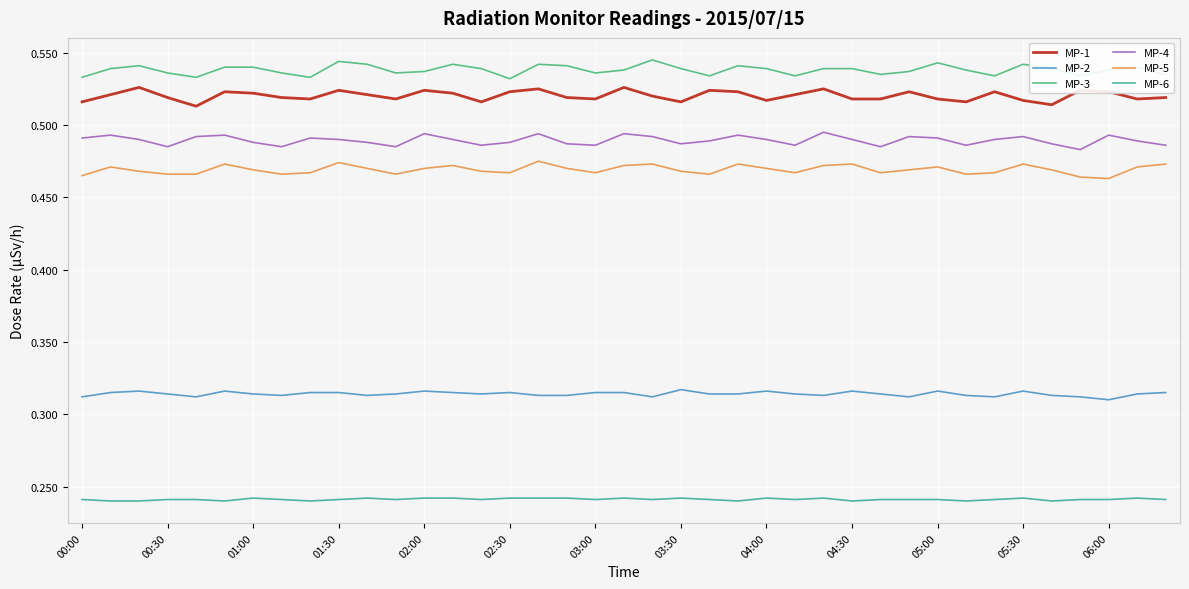

Rank the series by their maximum value, from highest to lowest.

MP-3, MP-1, MP-4, MP-5, MP-2, MP-6